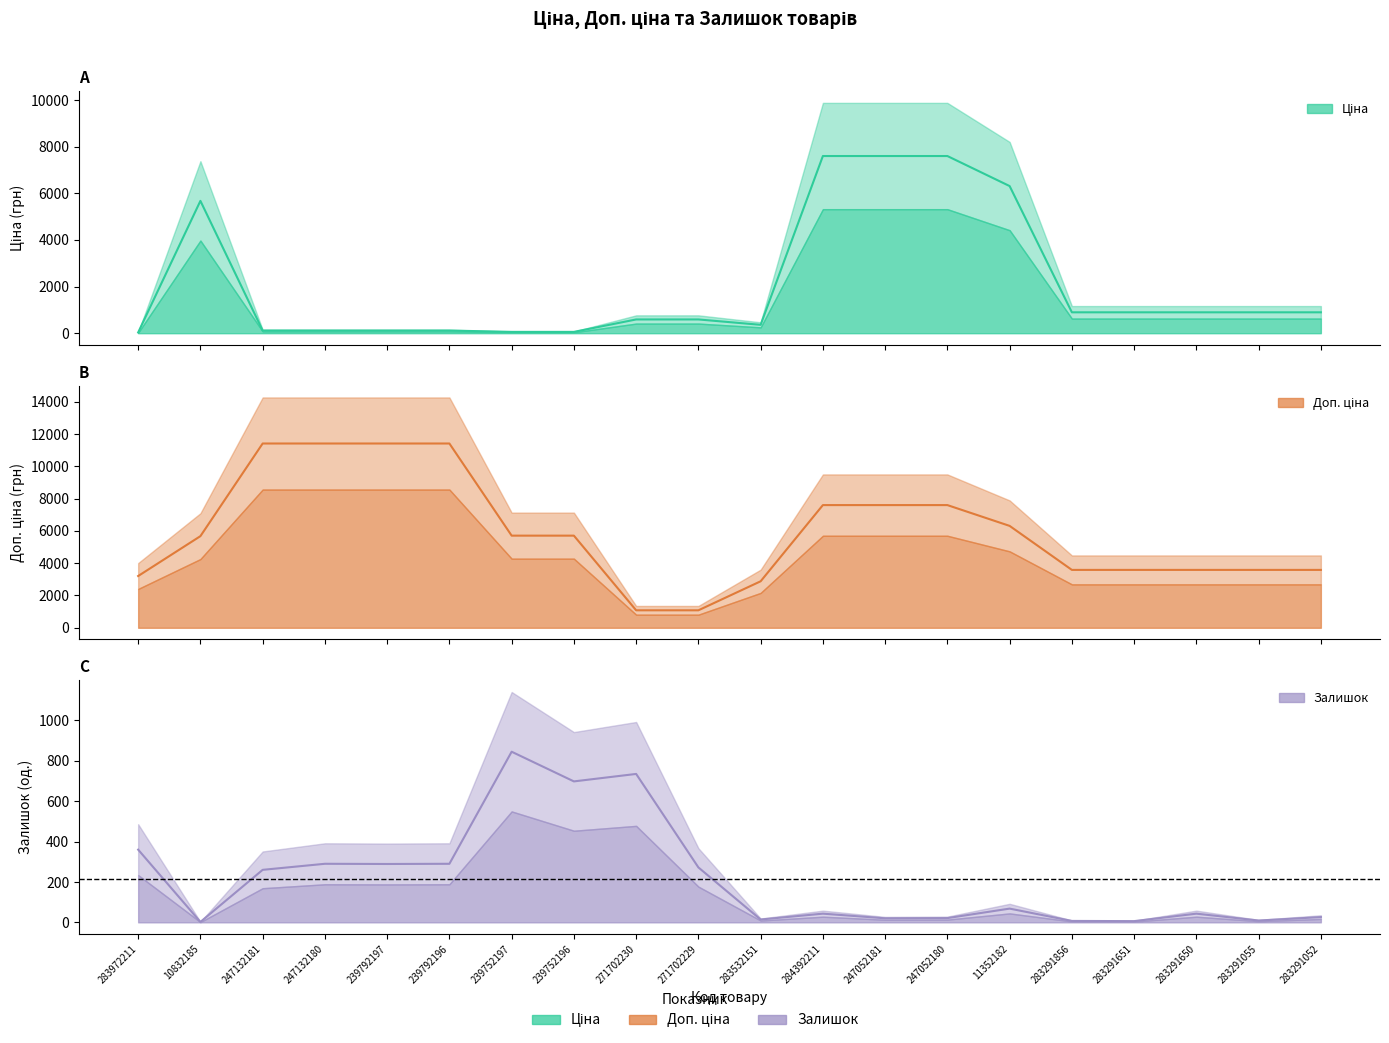

List the series in order of their peak value, highest first.

Доп. ціна, Ціна, Залишок